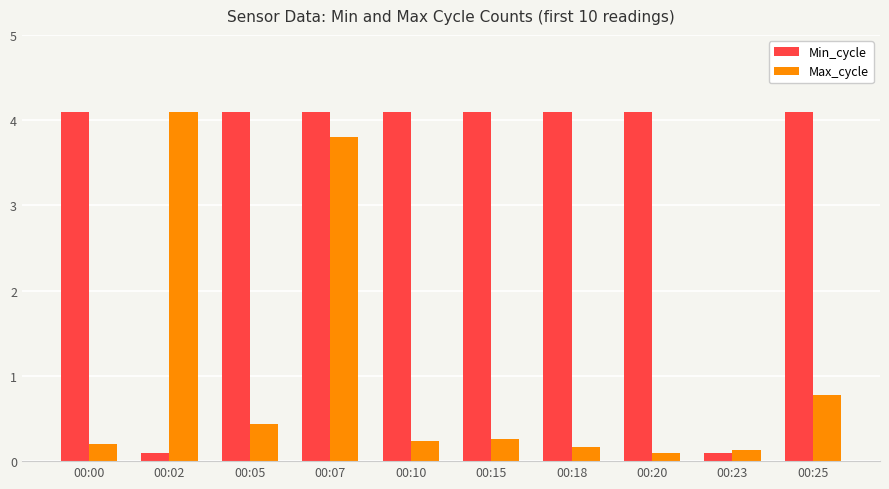

What is the minimum value shown in the chart?

0.1